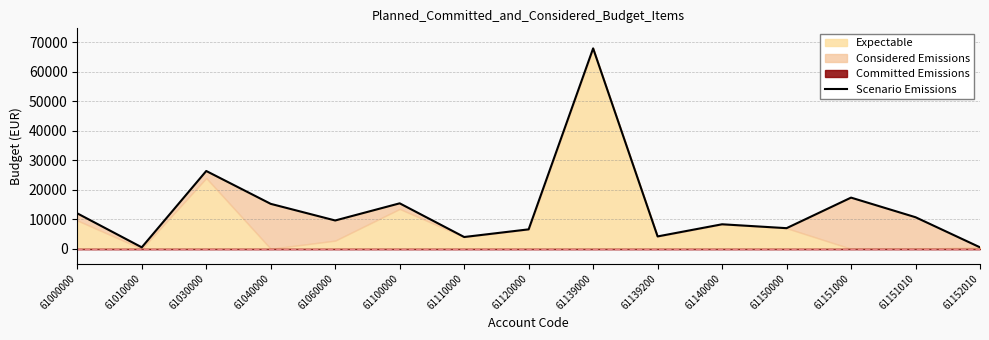

True or false: there are more than 1 points higher than both neighbors.

True